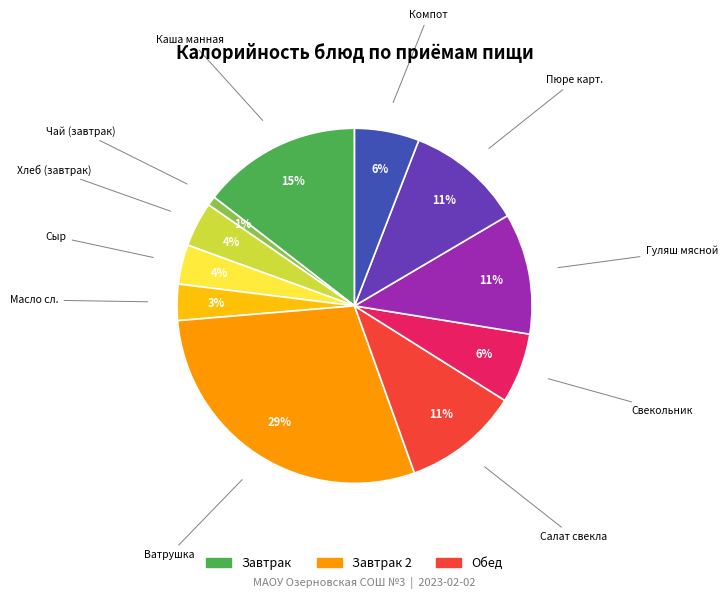

Does any single category account for the majority?

No